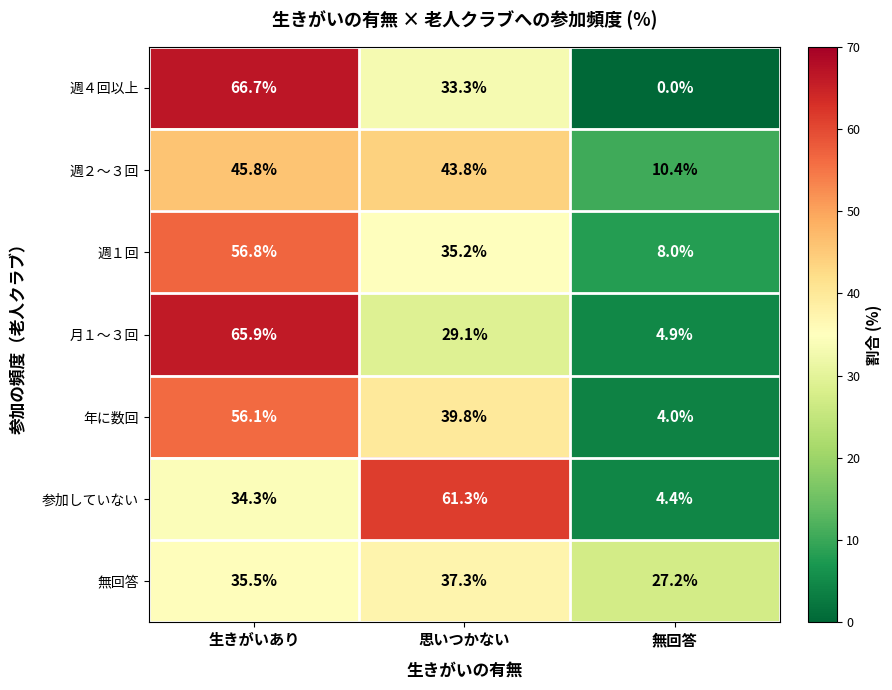

At which label does 週１回 first exceed 35?

生きがいあり